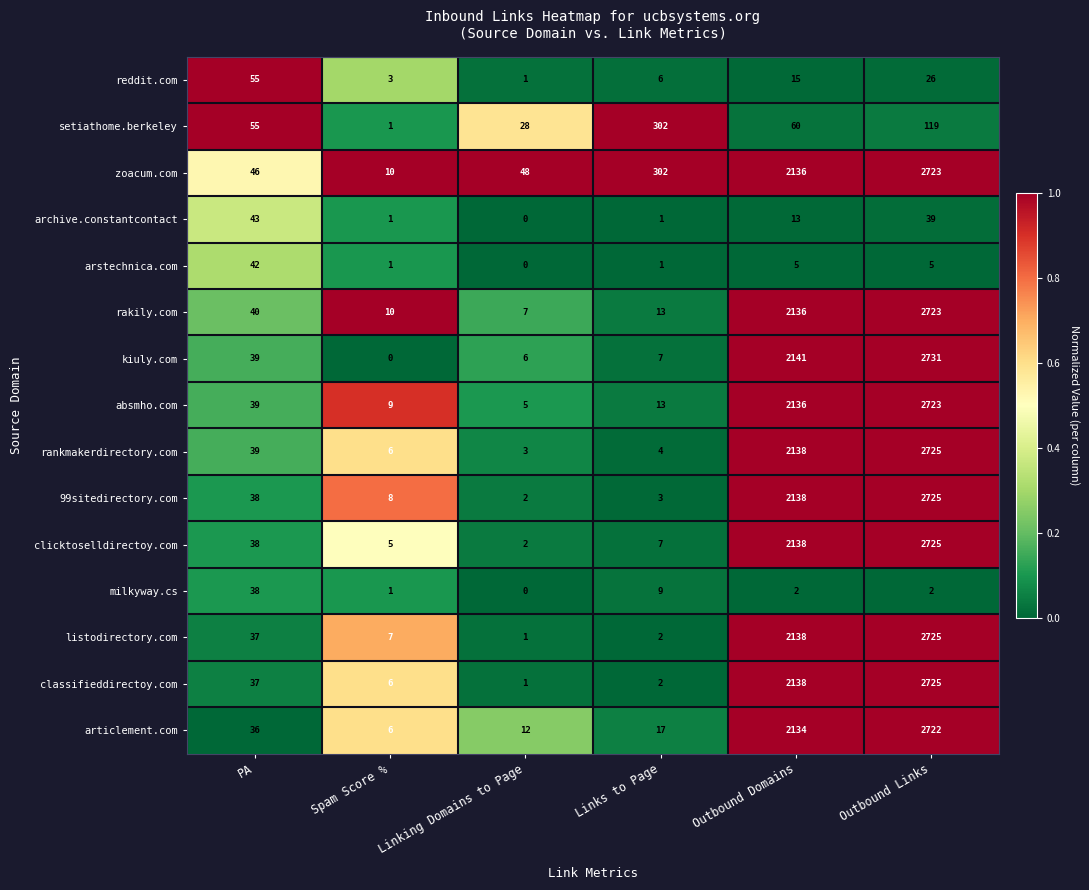

Which category has the highest value across all series?

Outbound Links